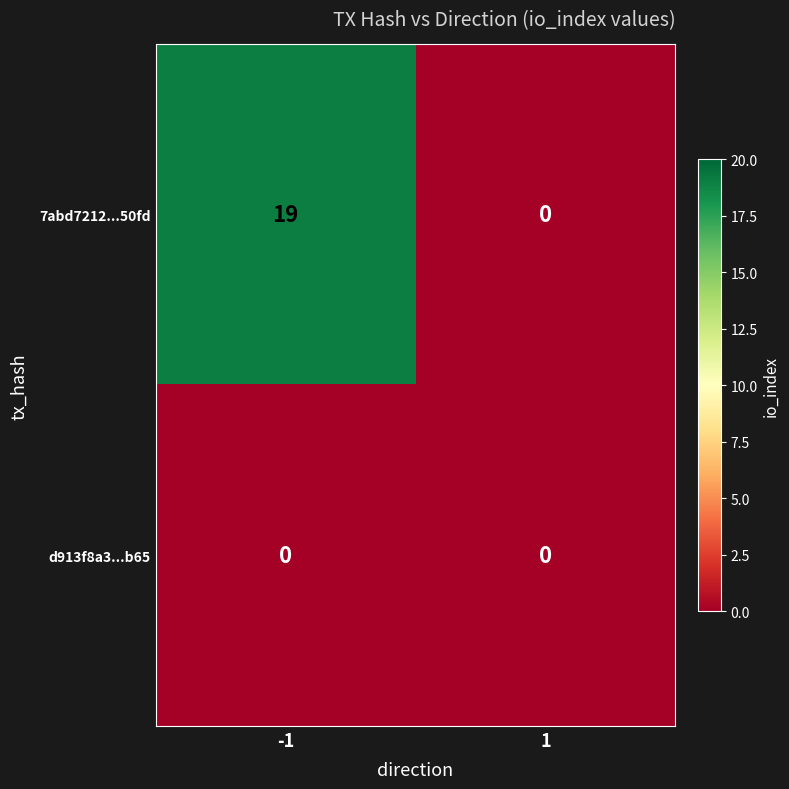

Reading left to right, extract all data points from this chart.

7abd7212...50fd: 19	0
d913f8a3...b65: 0	0